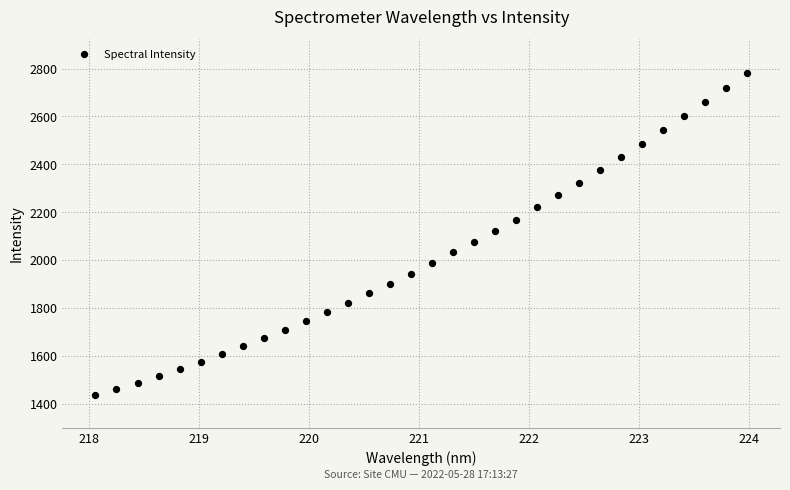

What is the range of X values (max minus min)?

5.9